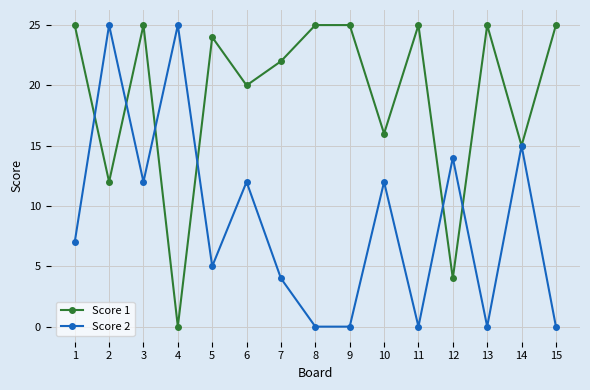

Is the value of Score 2 at 14 greater than the value of Score 1 at 15?

No